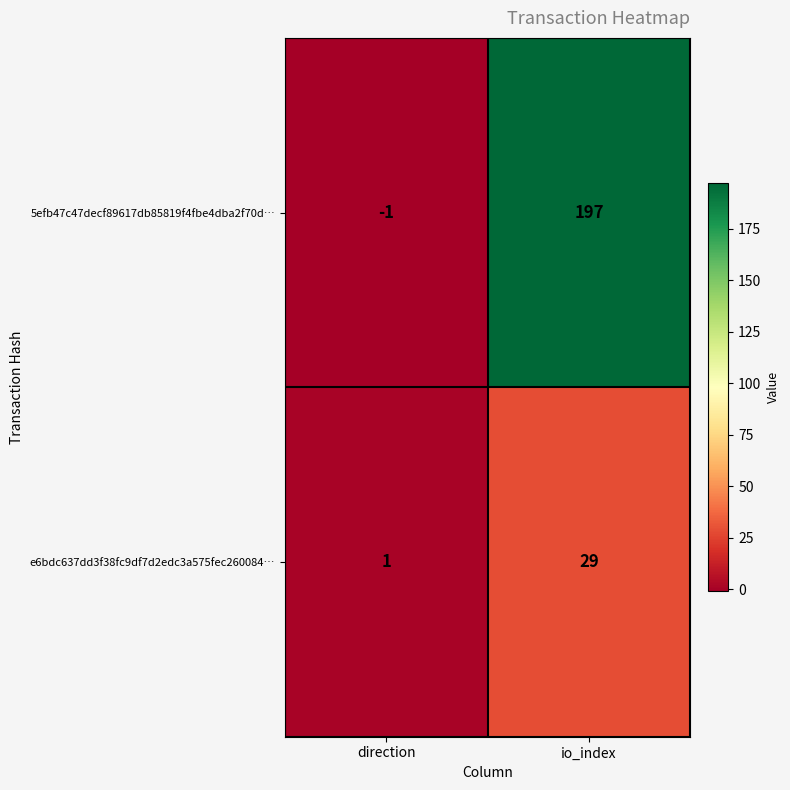

Rank the series by their average value, from highest to lowest.

5efb47c47decf89617db85819f4fbe4dba2f70d…, e6bdc637dd3f38fc9df7d2edc3a575fec260084…